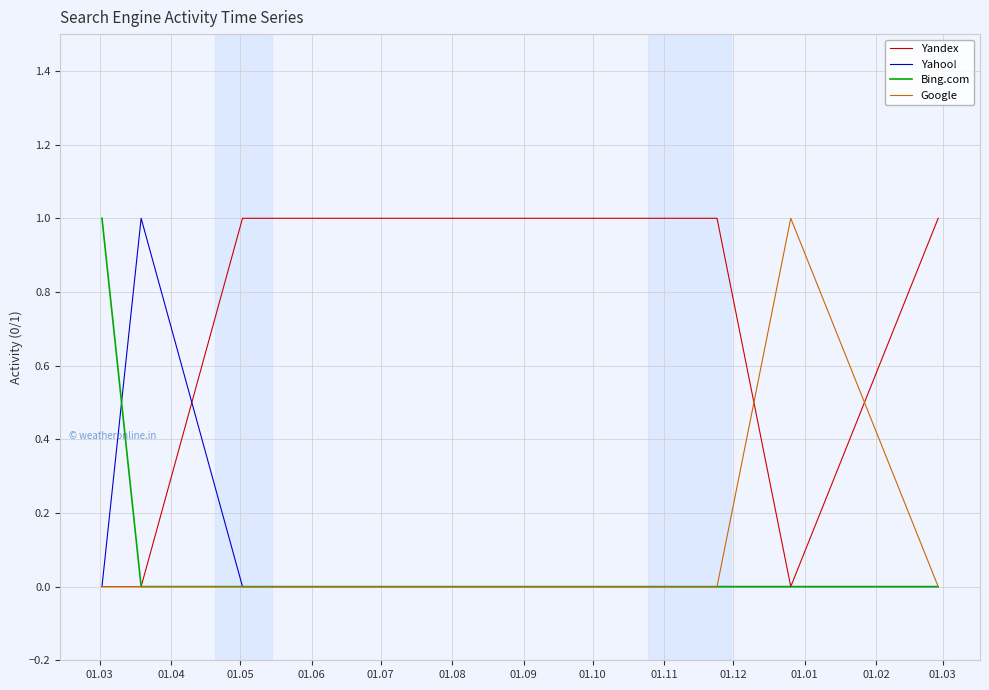

Which series has the largest total across all categories?

Yandex